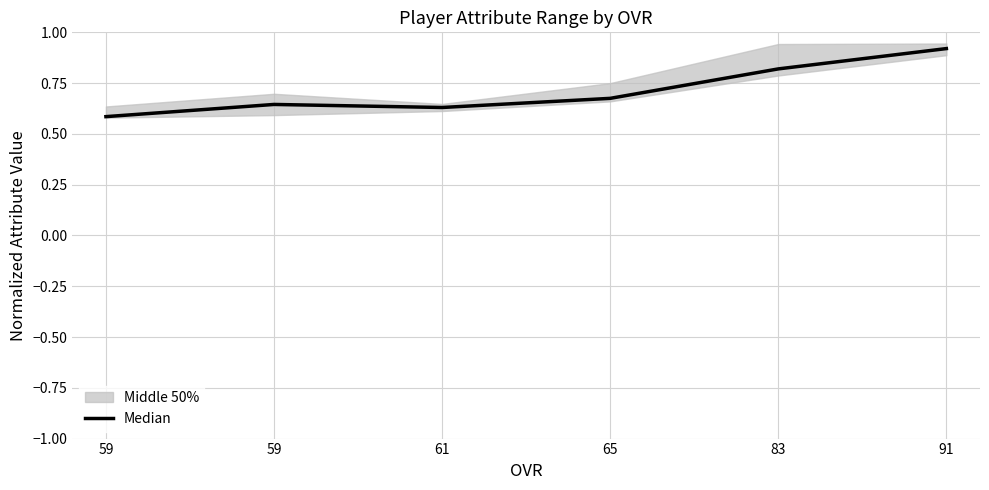

True or false: there are more than 1 points higher than both neighbors.

False